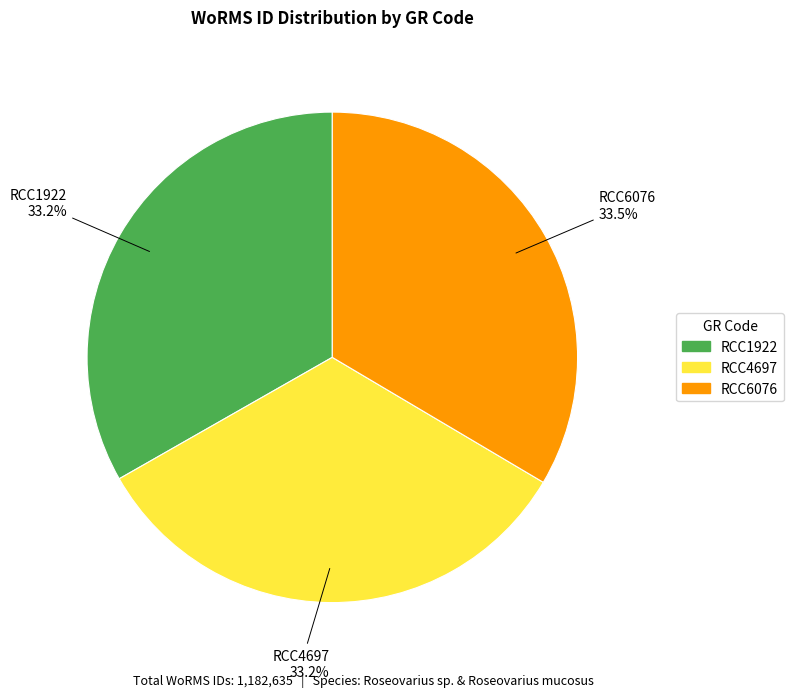

Does RCC1922 represent more than half of the total?

No